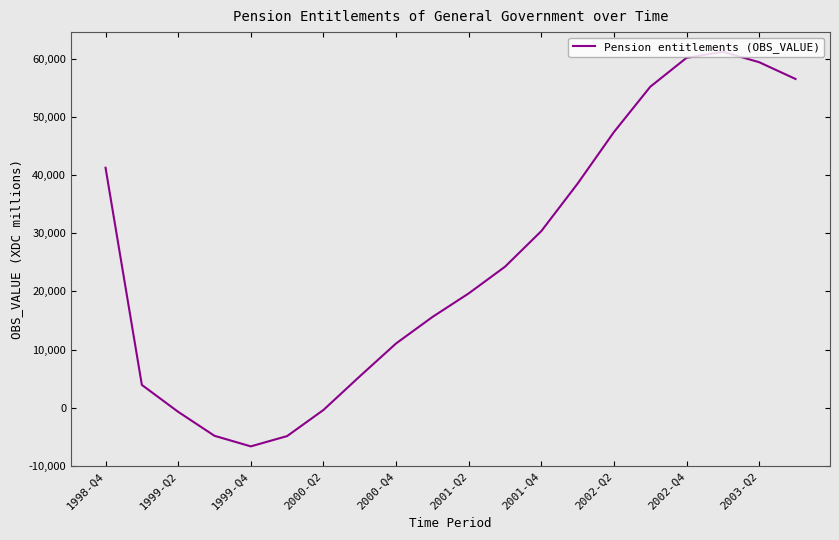

What is the greatest value displayed?

61210